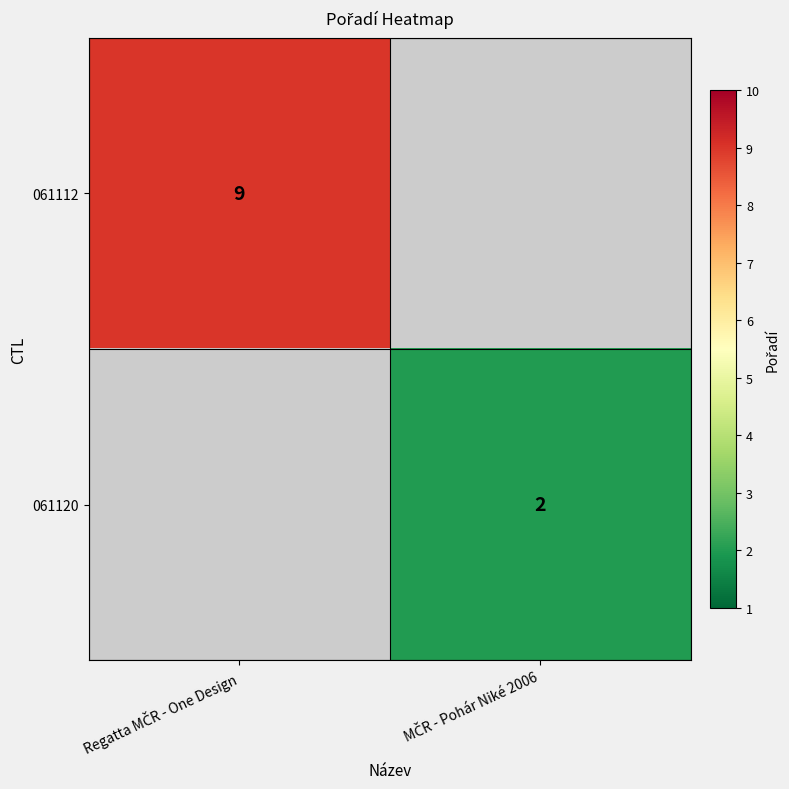

List the series in order of their overall mean, highest first.

061112, 061120